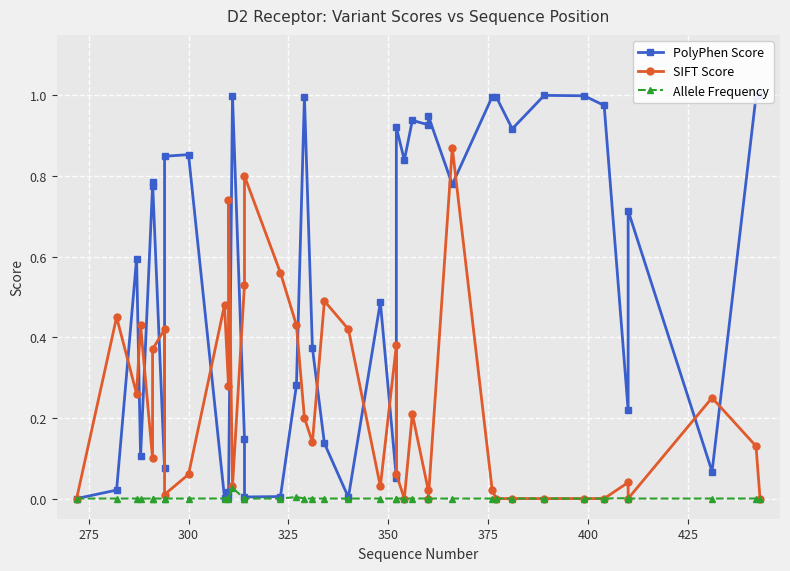

Reading left to right, what are all the values shown in this chart?

PolyPhen Score: 0.0	0.0	0.6	0.1	0.8	0.8	0.1	0.8	0.9	0.0	0.0	0.0	1.0	0.1	0.0	0.0	0.3	1.0	0.4	0.1	0.0	0.5	0.1	0.9	0.8	0.9	0.9	0.9	0.8	1.0	1.0	0.9	1.0	1.0	1.0	0.2	0.7	0.1	1.0	1.0
SIFT Score: 0.0	0.5	0.3	0.4	0.1	0.4	0.4	0.0	0.1	0.5	0.3	0.7	0.0	0.5	0.8	0.6	0.4	0.2	0.1	0.5	0.4	0.0	0.4	0.1	0.0	0.2	0.0	0.0	0.9	0.0	0.0	0.0	0.0	0.0	0.0	0.0	0.0	0.2	0.1	0.0
Allele Frequency: 0.0	0.0	0.0	0.0	0.0	0.0	0.0	0.0	0.0	0.0	0.0	0.0	0.0	0.0	0.0	0.0	0.0	0.0	0.0	0.0	0.0	0.0	0.0	0.0	0.0	0.0	0.0	0.0	0.0	0.0	0.0	0.0	0.0	0.0	0.0	0.0	0.0	0.0	0.0	0.0